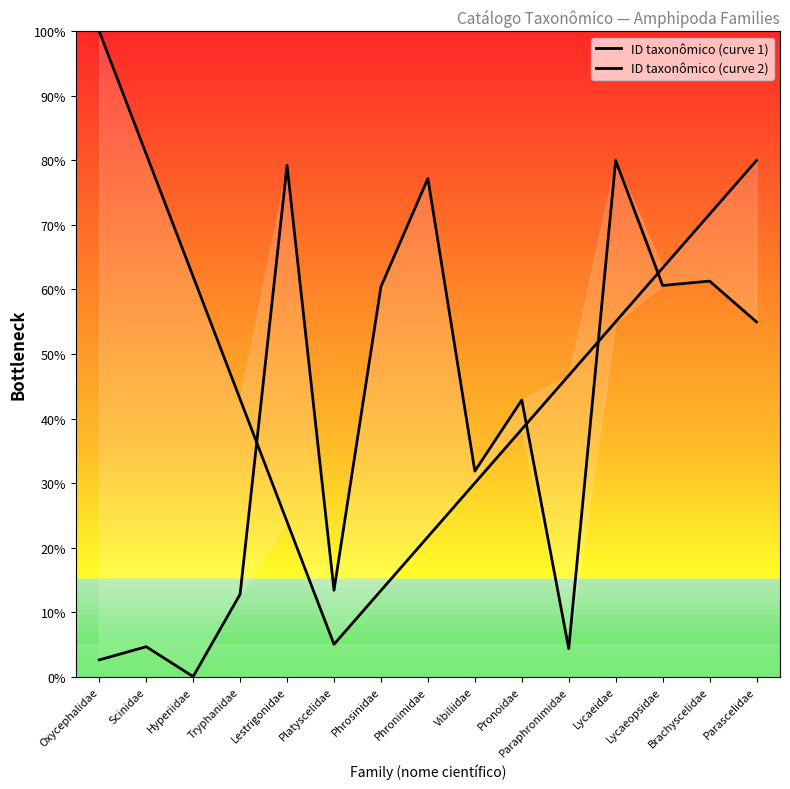

What position from the right is Platyscelidae?

10